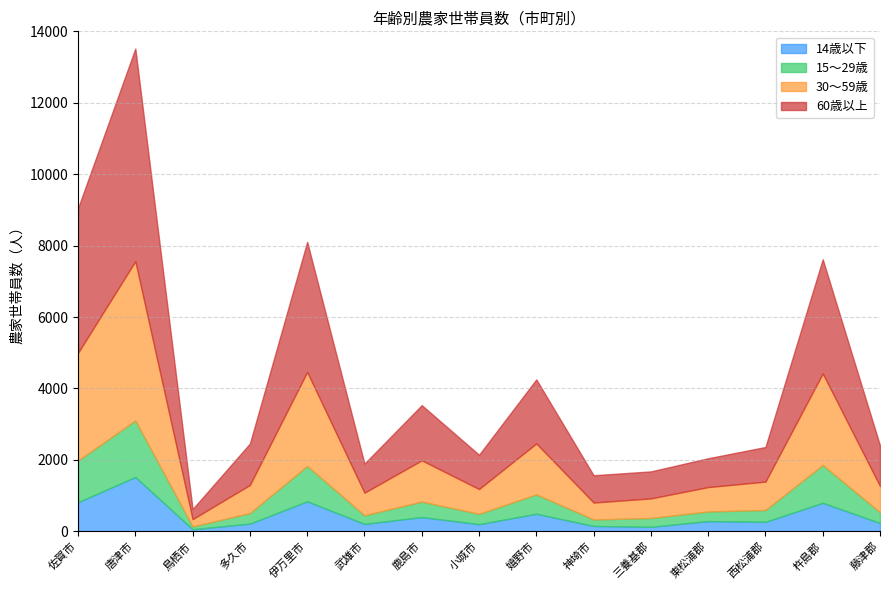

At which category is the sum across all series the highest?

唐津市